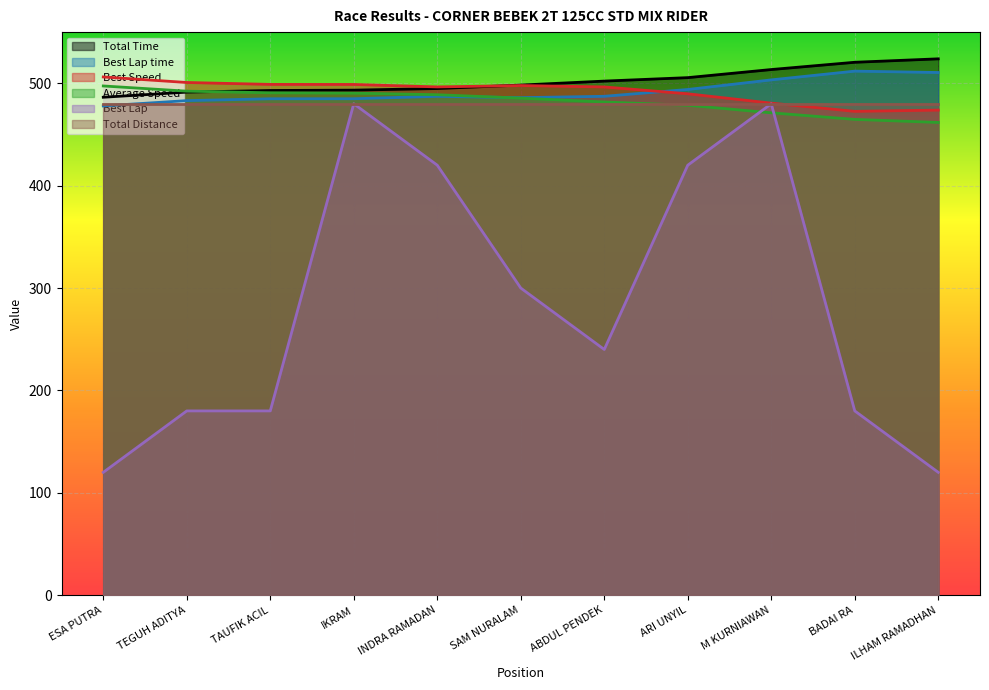

Is the value of Best Speed at ESA PUTRA greater than the value of Average Speed at SAM NURALAM?

Yes